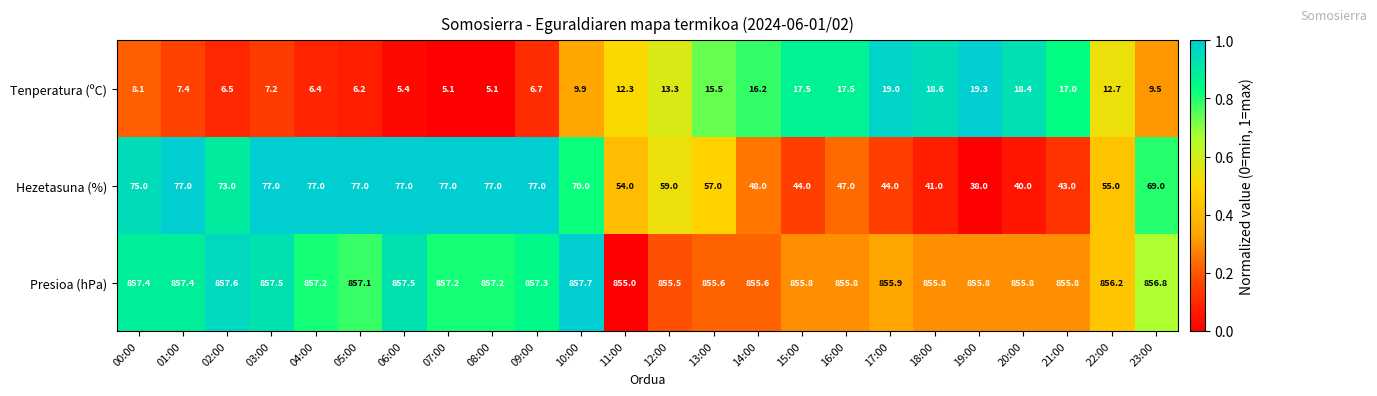

Rank the series at 15:00 from highest to lowest value.

Presioa (hPa), Hezetasuna (%), Tenperatura (ºC)